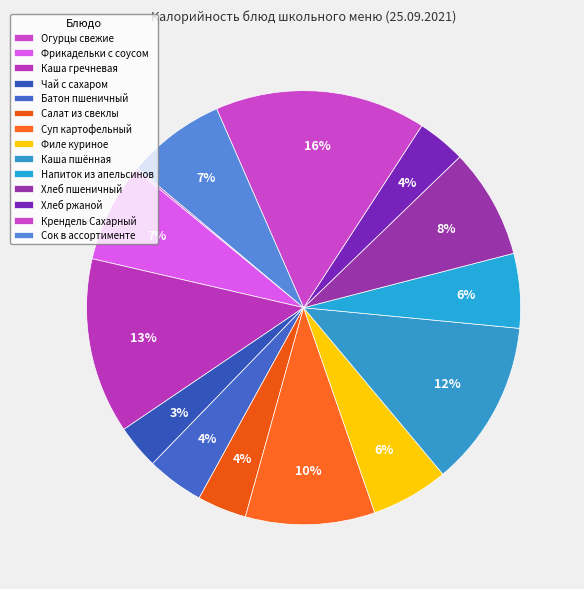

The Суп картофельный slice represents 2% of the pie. True or false?

False